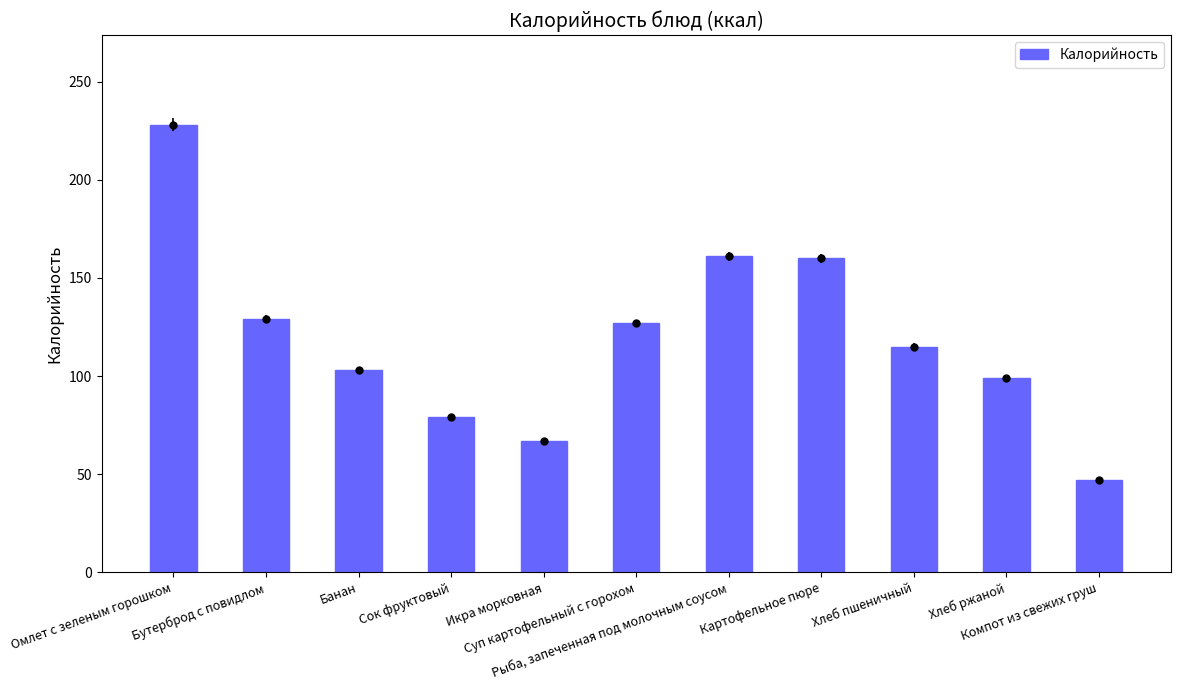

List the labels in order of value, smallest first.

Компот из свежих груш, Икра морковная, Сок фруктовый, Хлеб ржаной, Банан, Хлеб пшеничный, Суп картофельный с горохом, Бутерброд с повидлом, Картофельное пюре, Рыба, запеченная под молочным соусом, Омлет с зеленым горошком